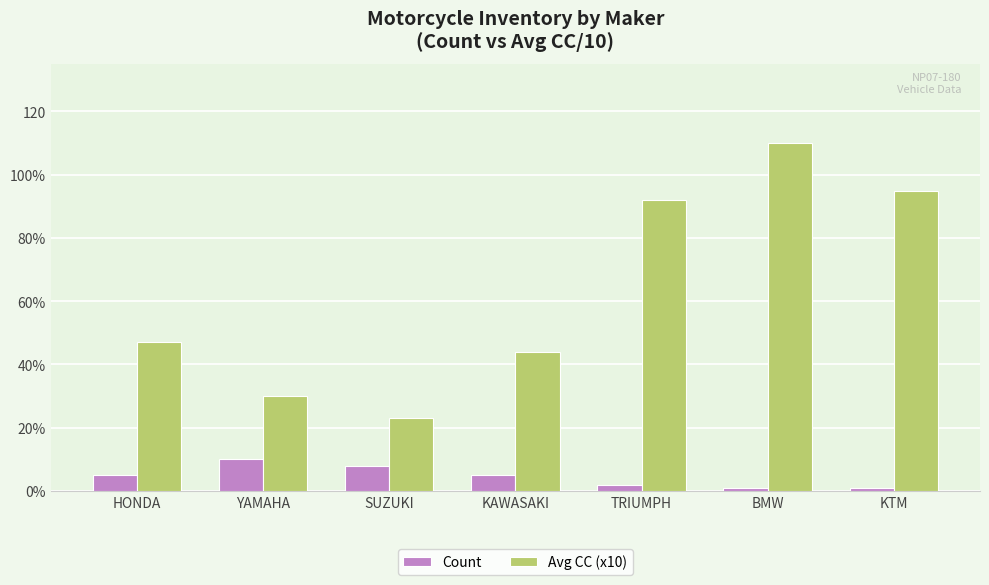

Reading right to left, transcribe all the data shown in this chart.

Count: KTM=1	BMW=1	TRIUMPH=2	KAWASAKI=5	SUZUKI=8	YAMAHA=10	HONDA=5
Avg CC (x10): KTM=95	BMW=110	TRIUMPH=92	KAWASAKI=44	SUZUKI=23	YAMAHA=30	HONDA=47